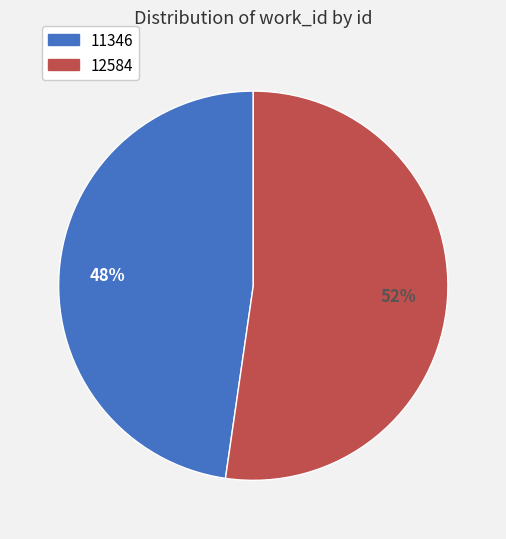

Which slice is the smallest?

11346